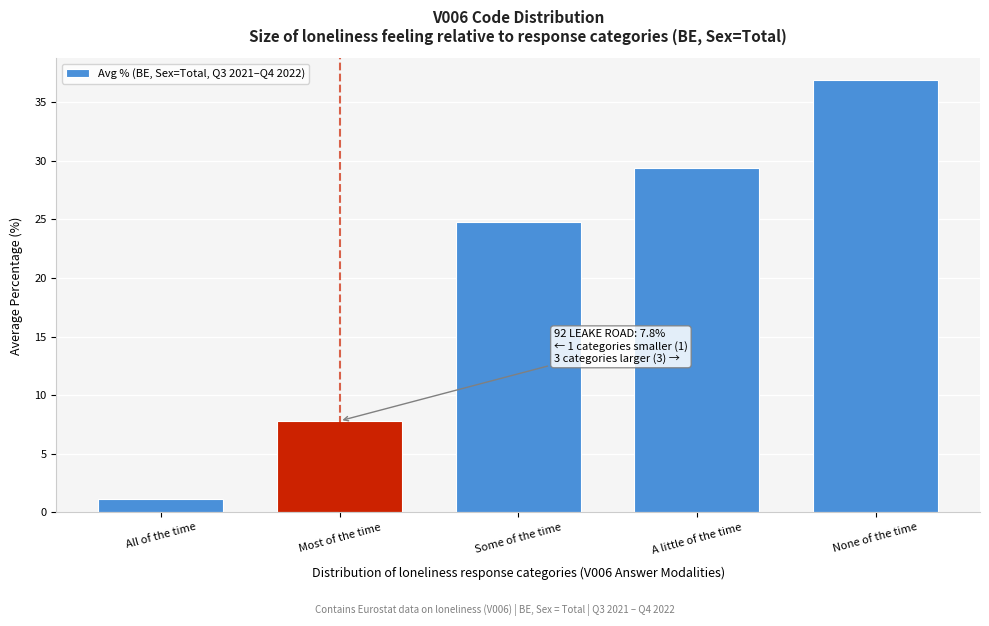

Reading left to right, what are all the values shown in this chart?

1.1	7.8	24.8	29.4	36.9